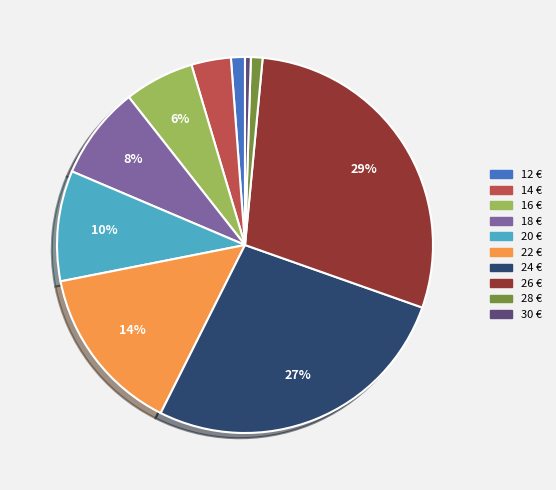

Which has a higher value, 20 € or 22 €?

22 €